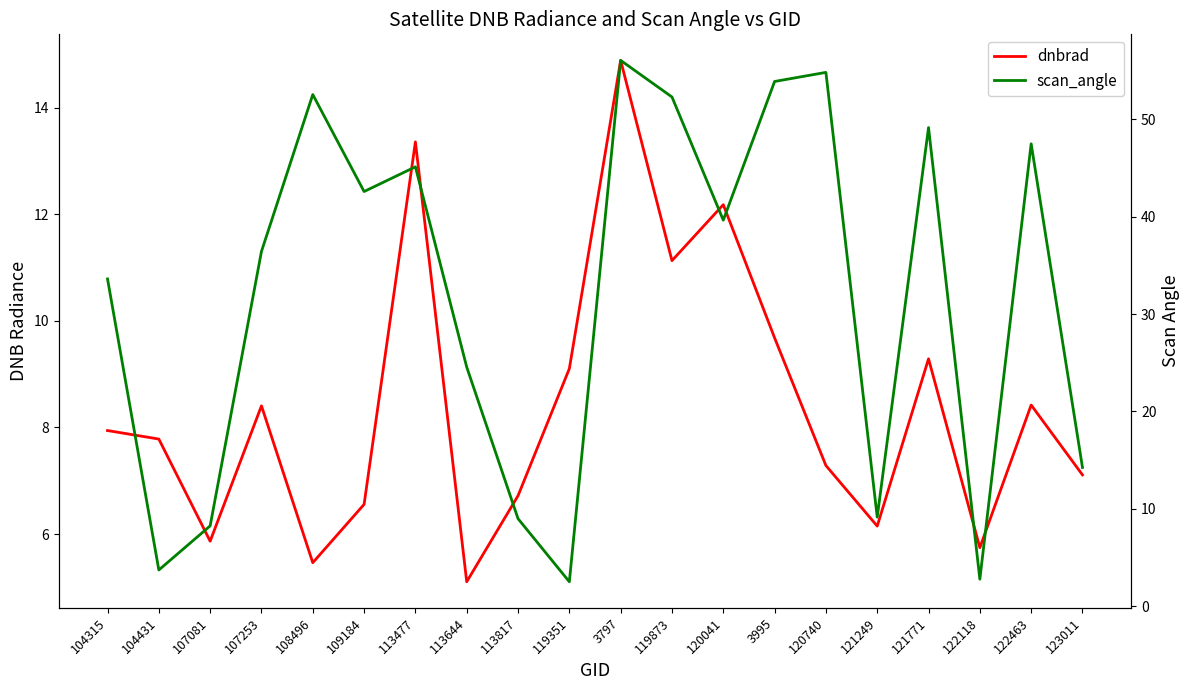

Reading right to left, transcribe all the data shown in this chart.

dnbrad: 7.1	8.4	5.7	9.3	6.1	7.3	9.7	12.2	11.1	14.9	9.1	6.7	5.1	13.4	6.6	5.5	8.4	5.9	7.8	7.9
scan_angle: 14.2	47.5	2.8	49.2	9.1	54.8	53.9	39.7	52.3	56.1	2.5	9.0	24.6	45.1	42.6	52.6	36.4	8.2	3.7	33.6